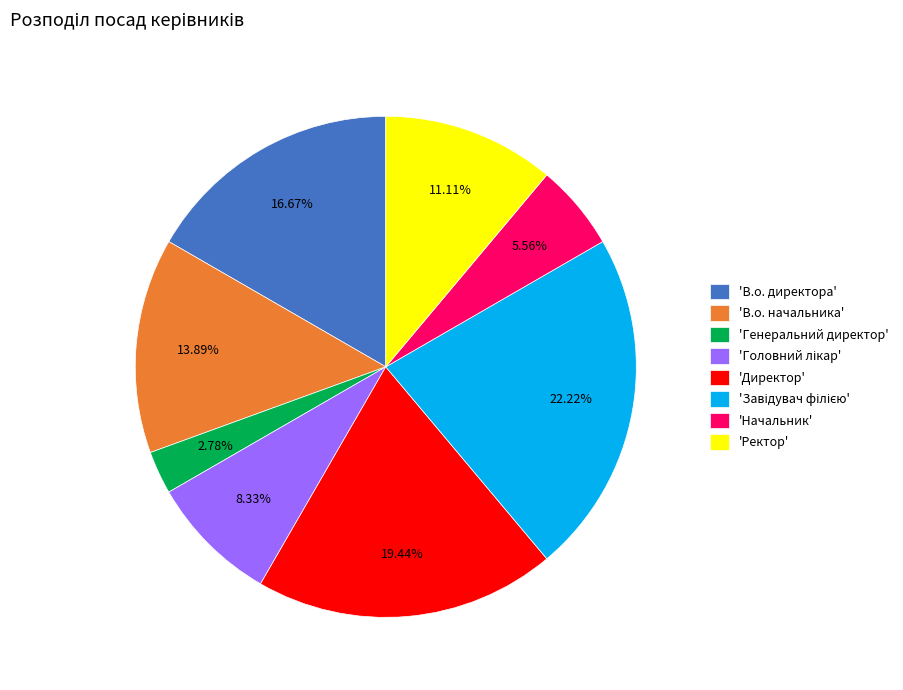

Combined, do 'Генеральний директор' and 'Начальник' account for over 50%?

No